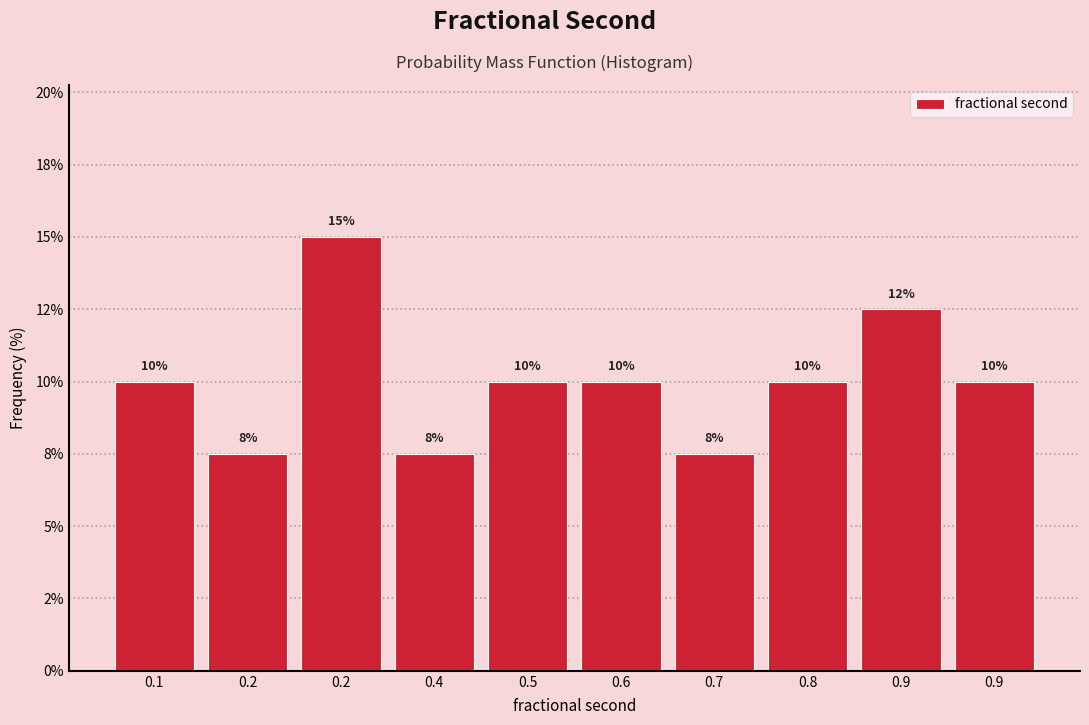

Are the bars horizontal?

No